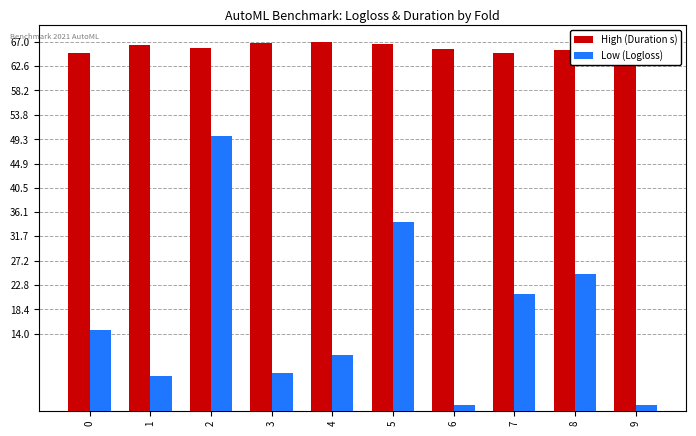

What is the lowest value of the Low (Logloss) series?

1.0